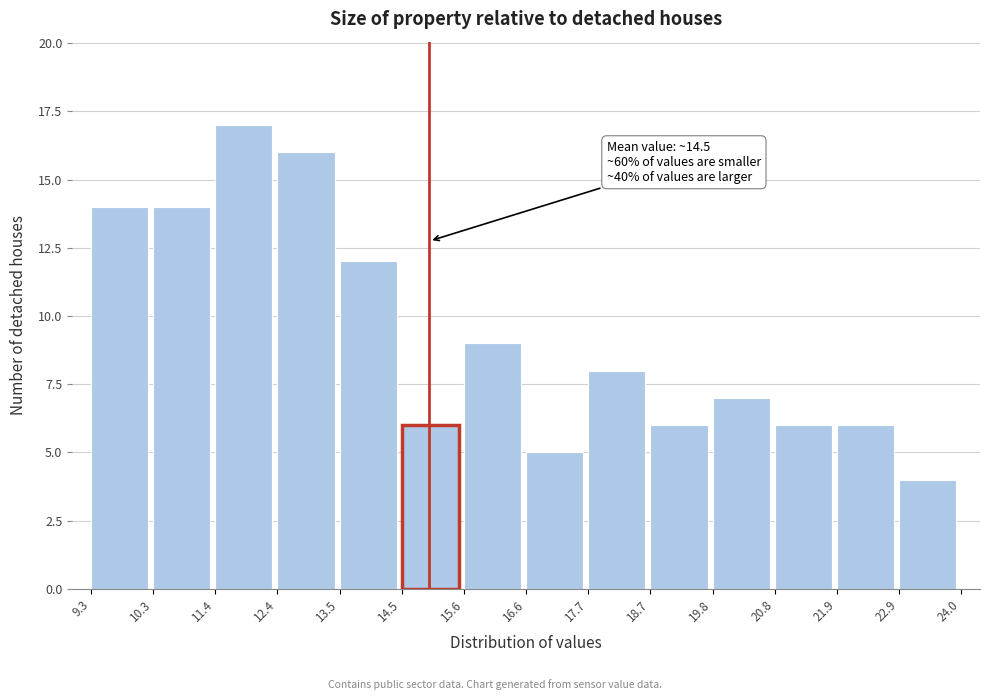

Which range on the x-axis has the tallest bar?

11.4 to 12.4